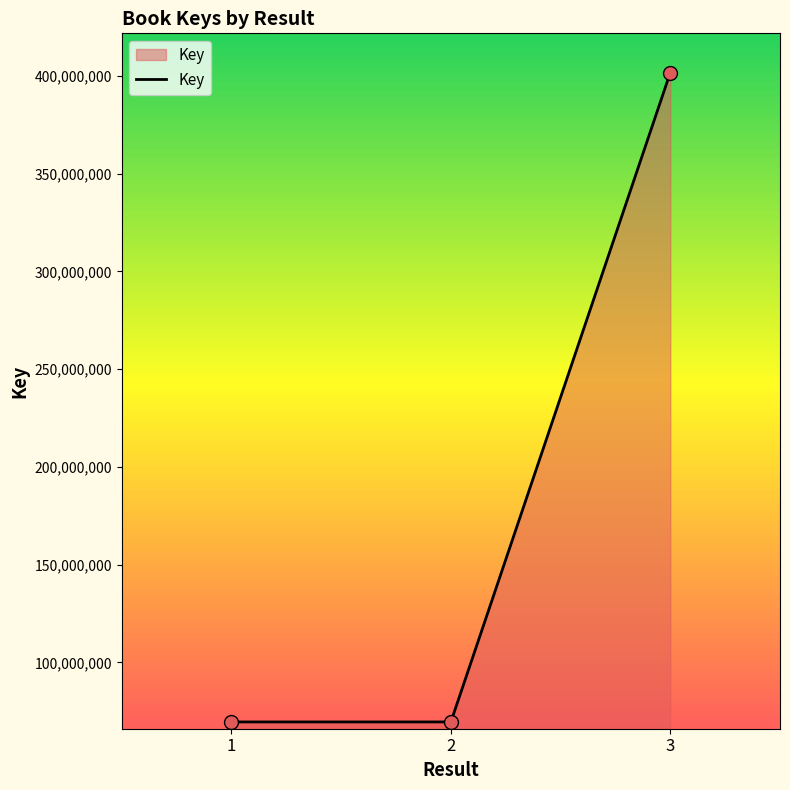

Which has a higher value, 3 or 2?

3